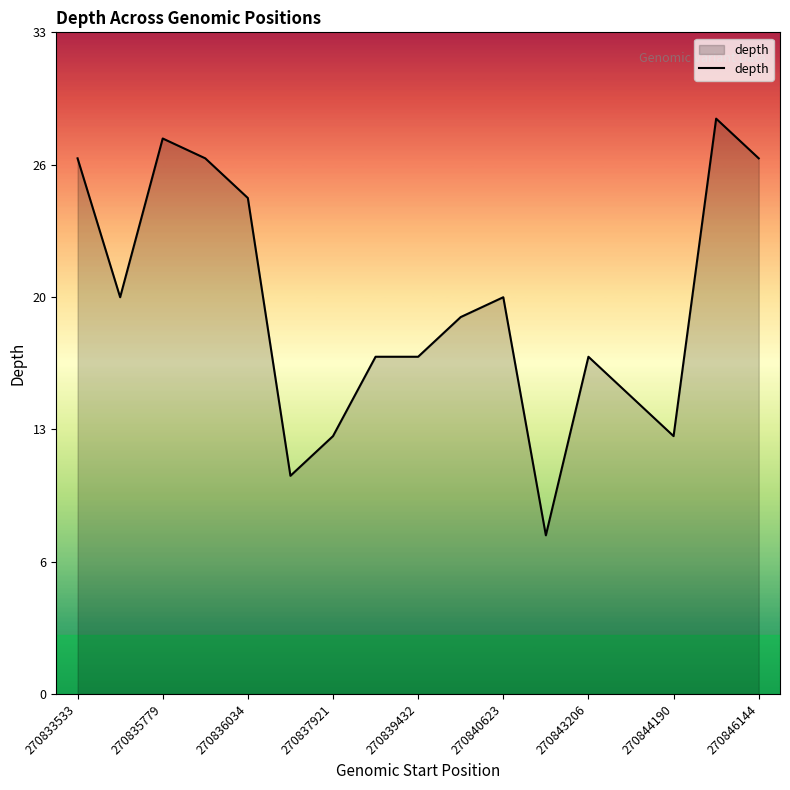

What is the difference between the maximum and minimum values?

21